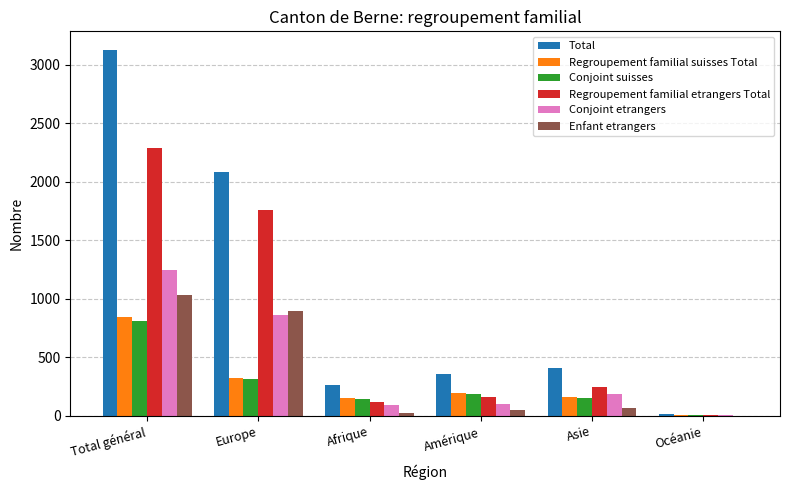

What is the greatest value displayed?

3129